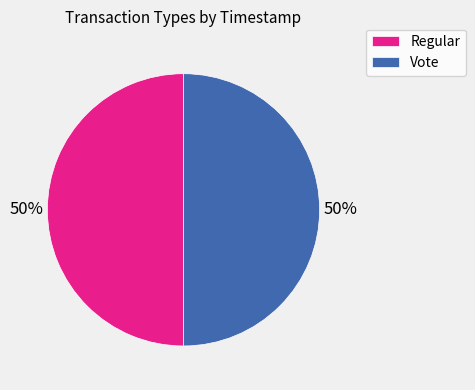

Approximately how many times larger is the value at Regular compared to Vote?

1.0